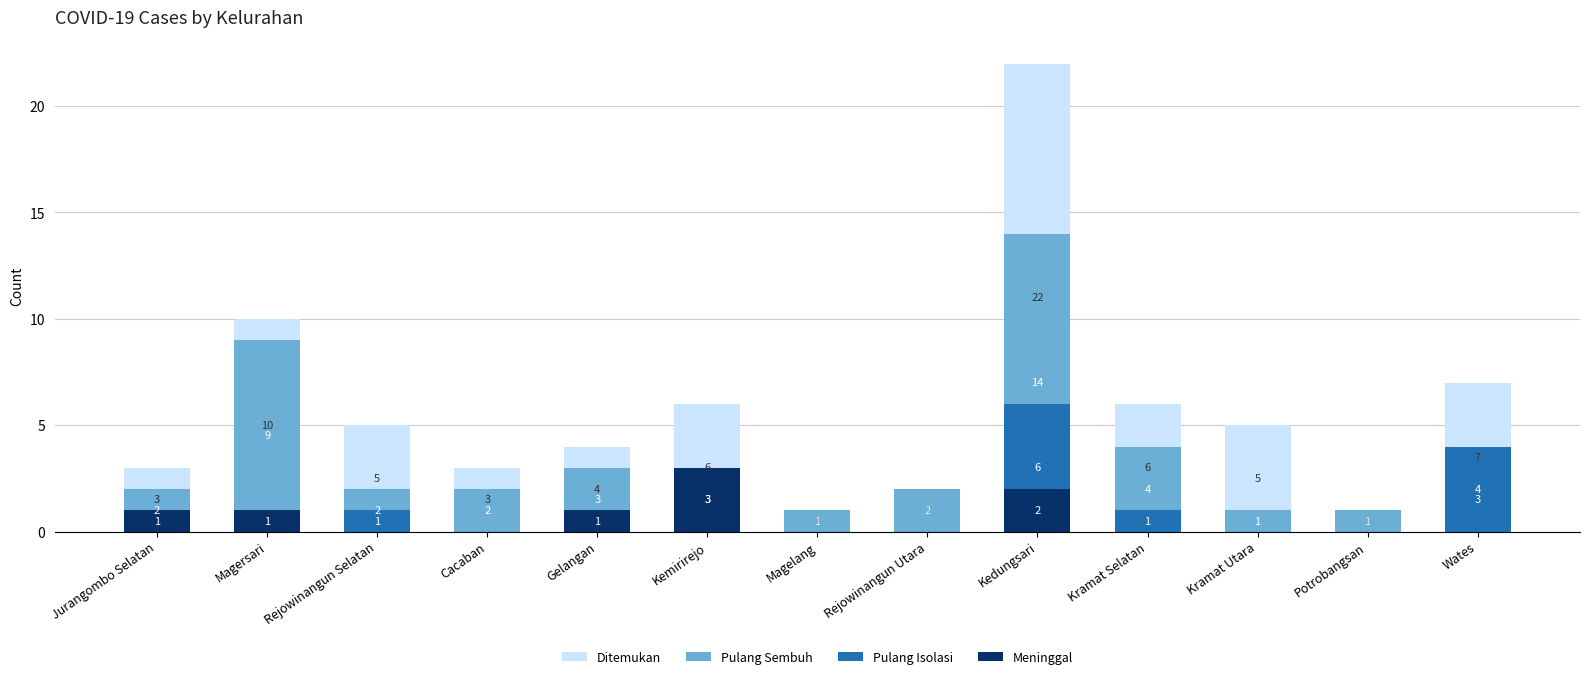

True or false: Pulang Sembuh has a value of 1 at Kramat Utara.

True